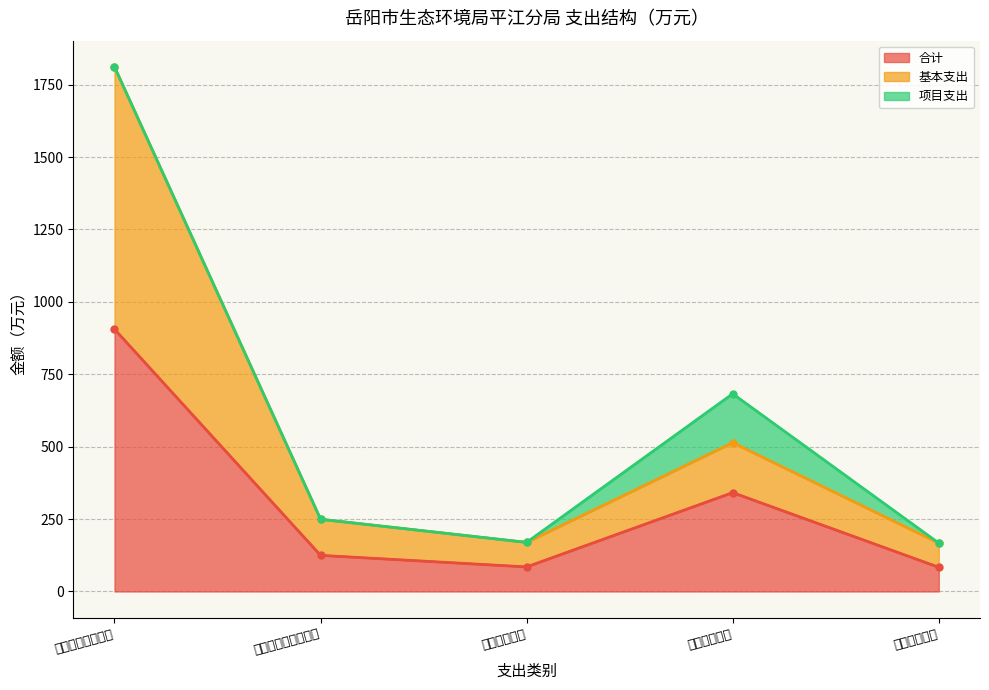

At how many categories does at least one series exceed 419?

2